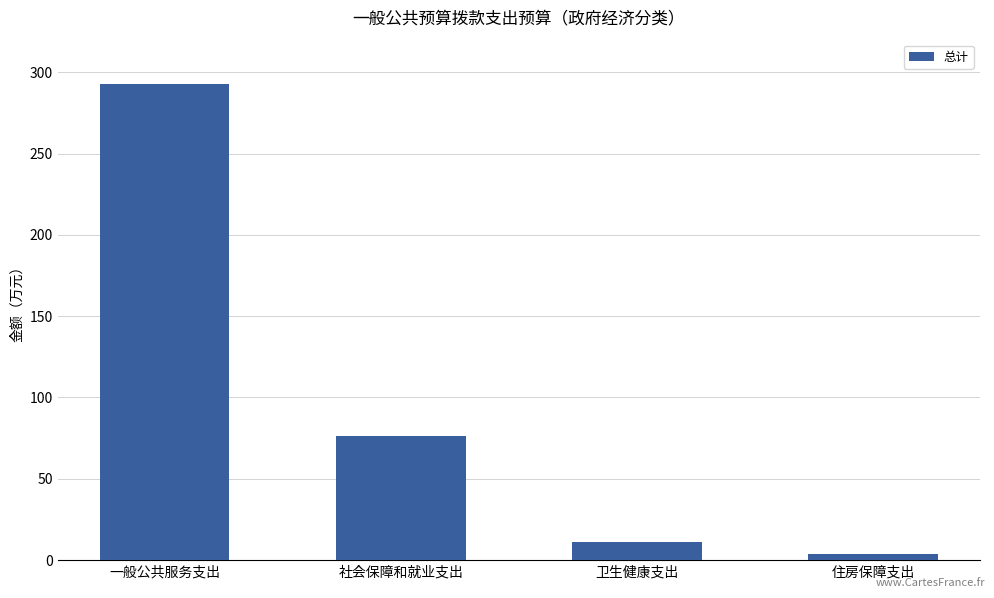

The chart shows a value of 453.9 at 一般公共服务支出. True or false?

False